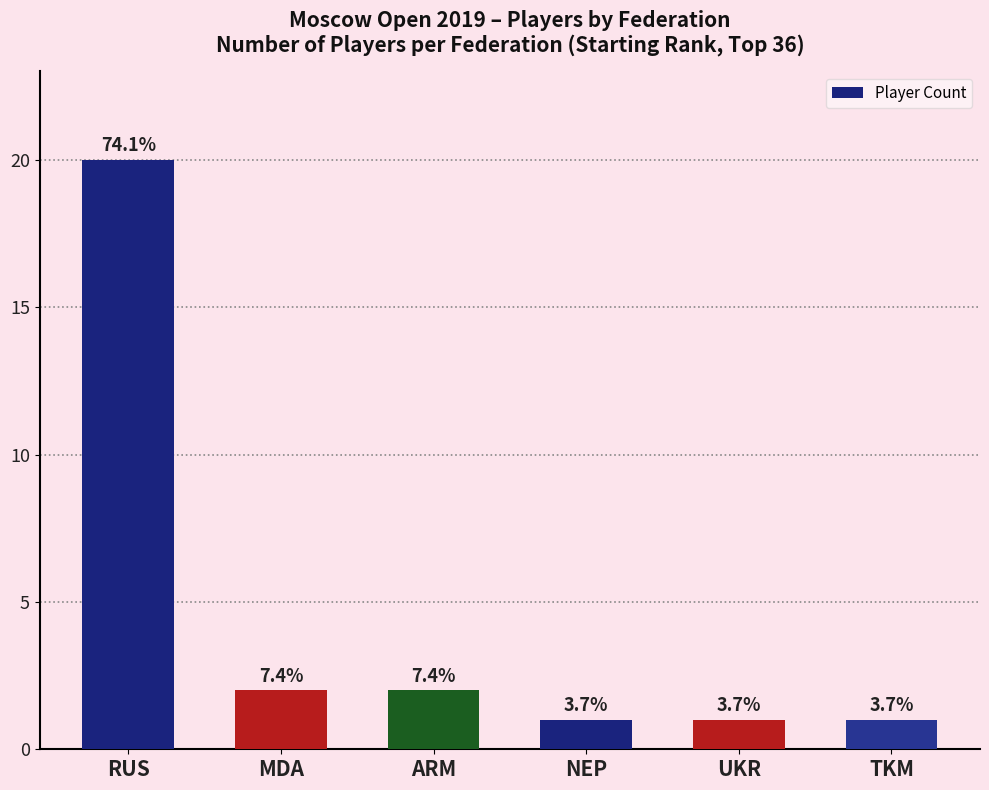

How many bars are there in total?

6